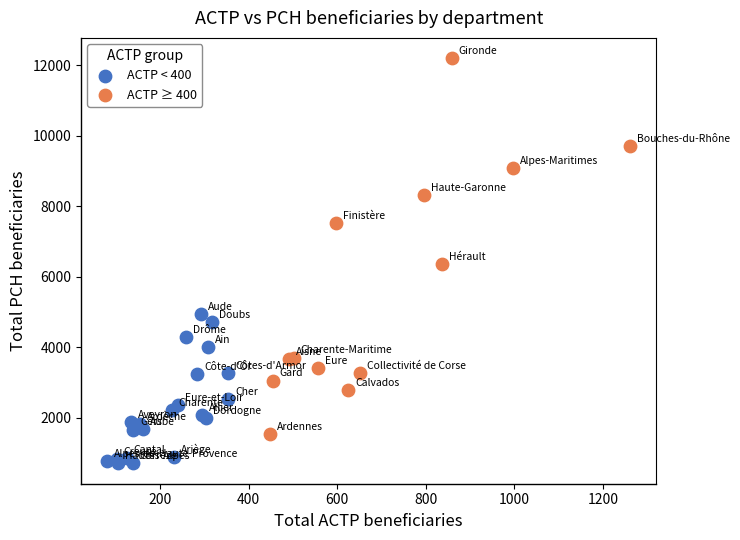

What are all the series names shown in the legend?

ACTP < 400, ACTP ≥ 400